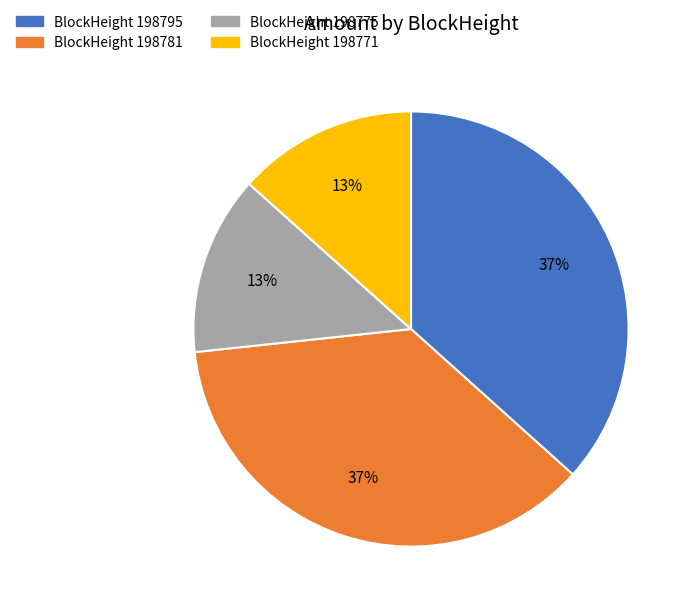

Is there a majority slice in this chart?

No